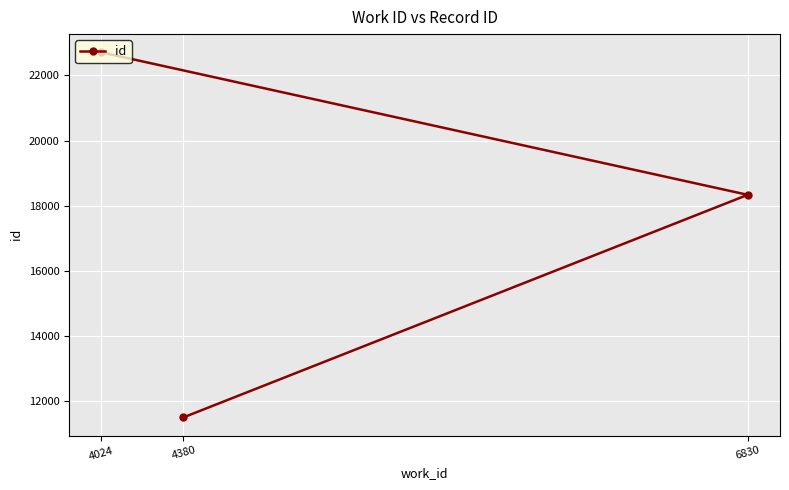

At which category does the chart reach its peak across all series?

4024